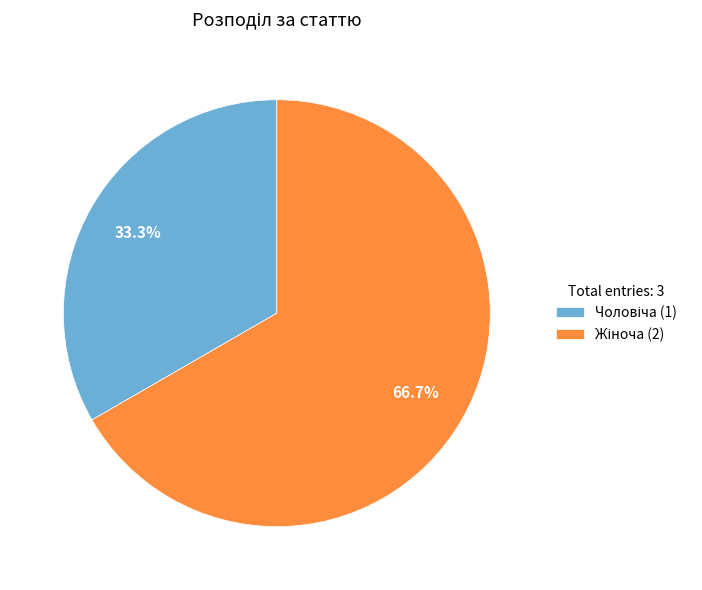

Is there a majority slice in this chart?

Yes